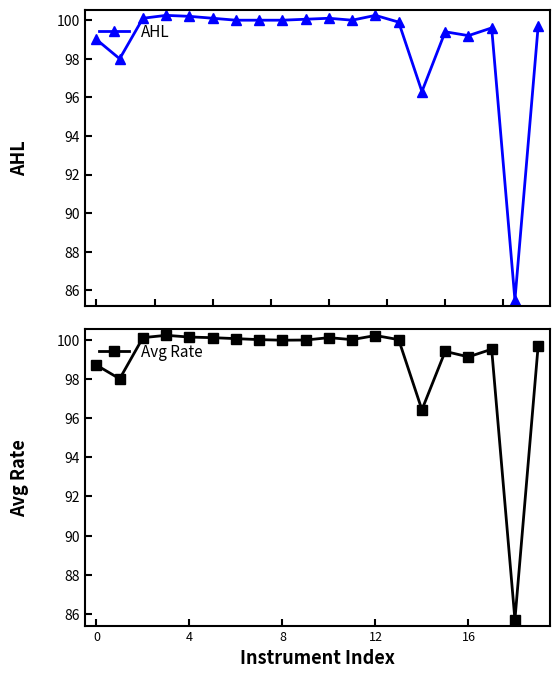

Reading right to left, list all the values displayed in this chart.

AHL: 99.7	85.5	99.6	99.2	99.4	96.3	99.9	100.2	100.0	100.1	100.0	100.0	100.0	100.0	100.1	100.2	100.2	100.1	98.0	99.0
Avg Rate: 99.7	85.7	99.5	99.1	99.4	96.4	100.0	100.2	100.0	100.1	100.0	100.0	100.0	100.0	100.1	100.1	100.2	100.1	98.0	98.7